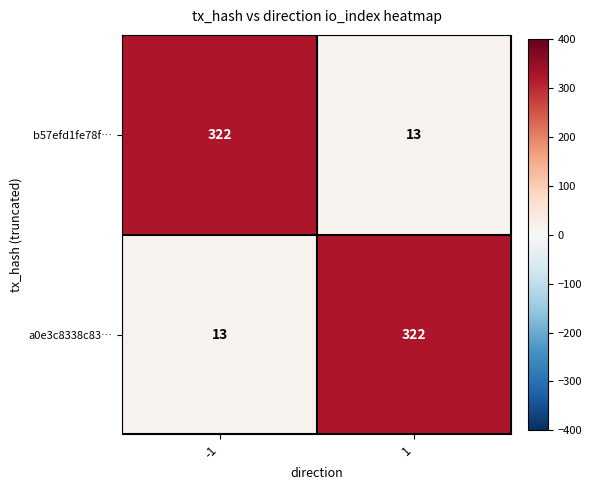

What is the difference between the highest and lowest values at 1?

309